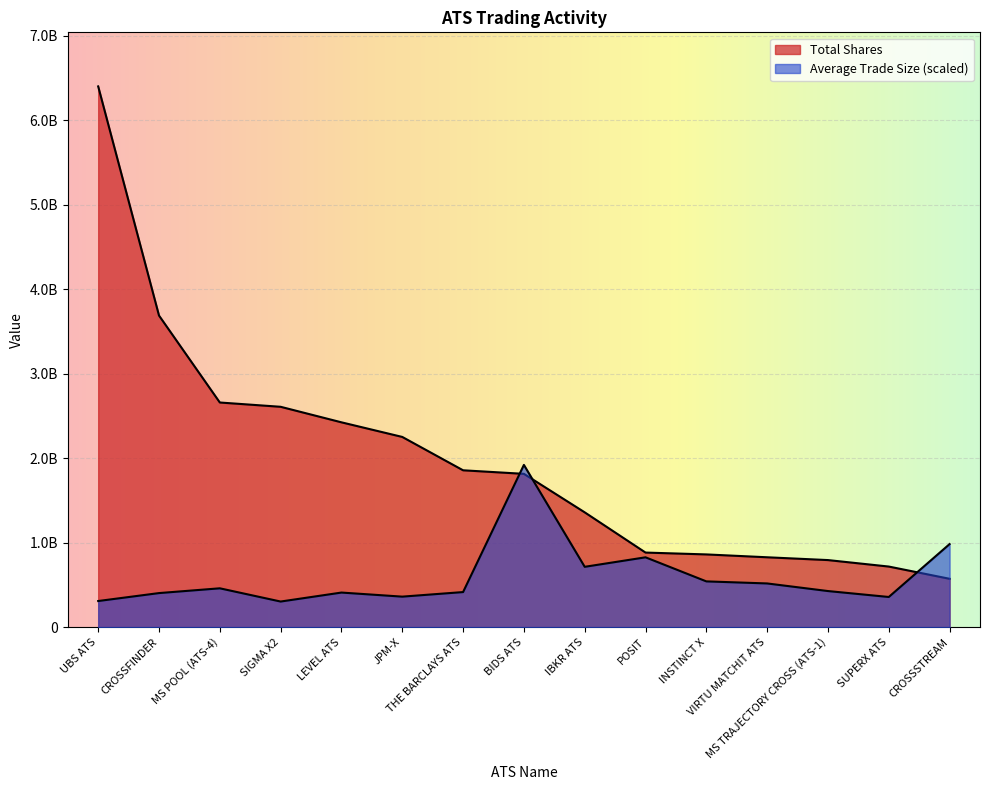

At which label does Total Shares reach its minimum?

CROSSSTREAM